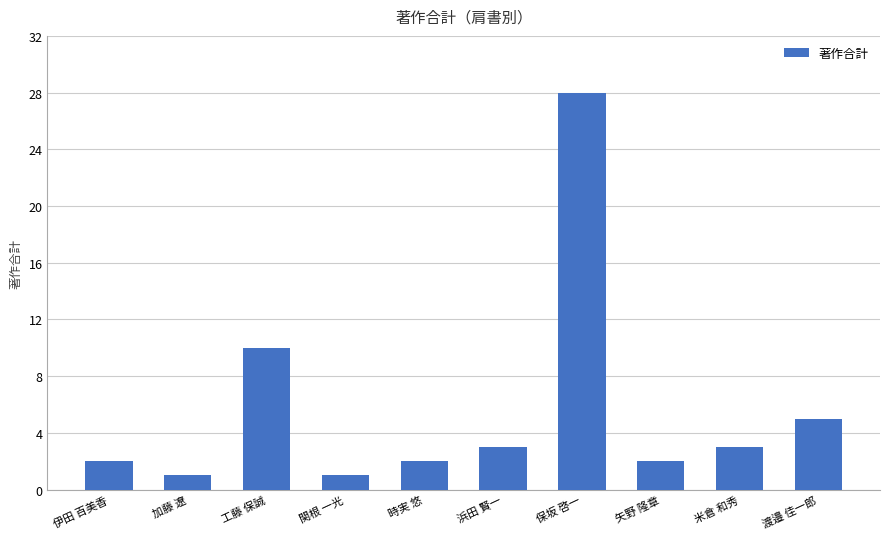

What is the change in value from 伊田 百美香 to 工藤 保誠?

+8